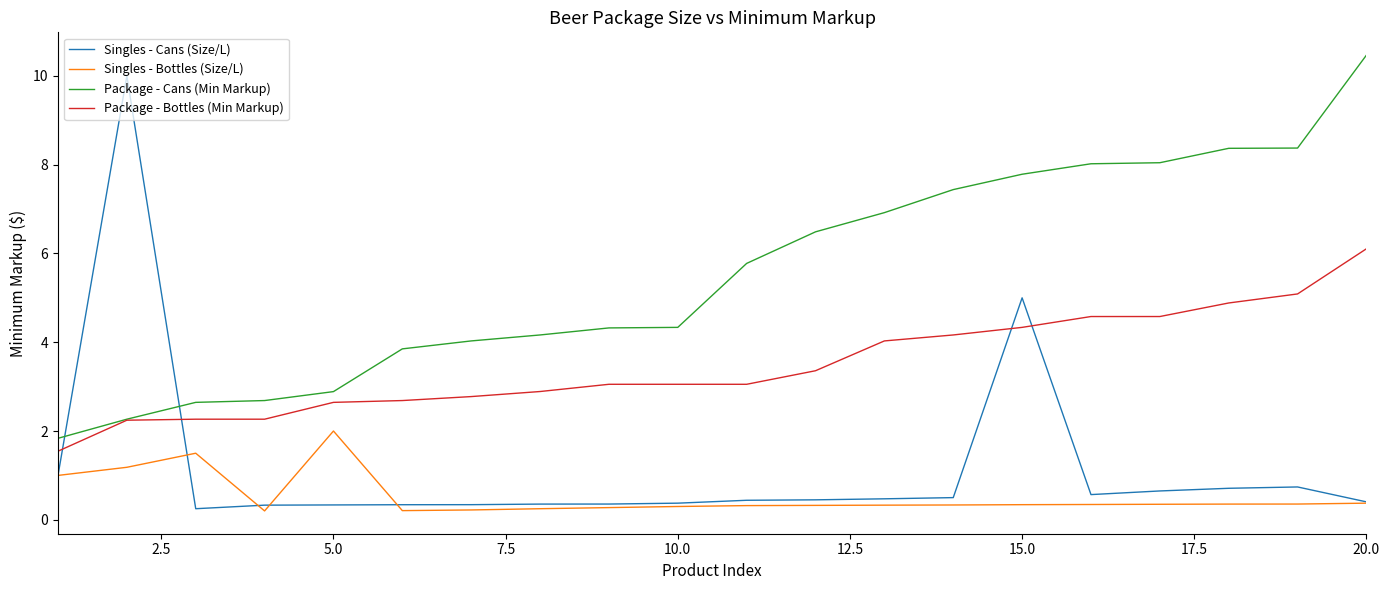

List the series in order of their peak value, lowest first.

Singles - Bottles (Size/L), Package - Bottles (Min Markup), Singles - Cans (Size/L), Package - Cans (Min Markup)